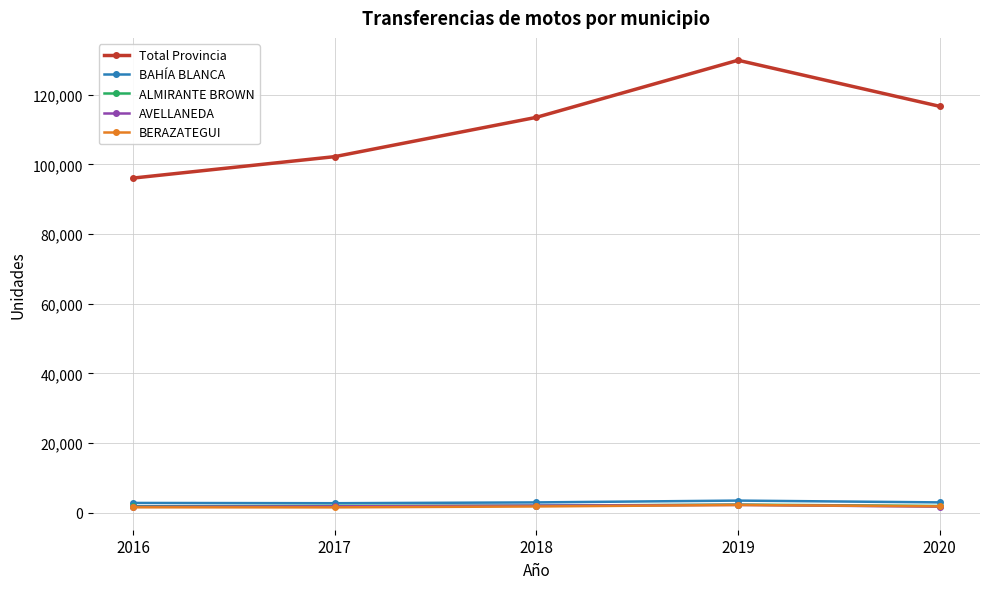

How many data points in BERAZATEGUI are less than 1809?

2